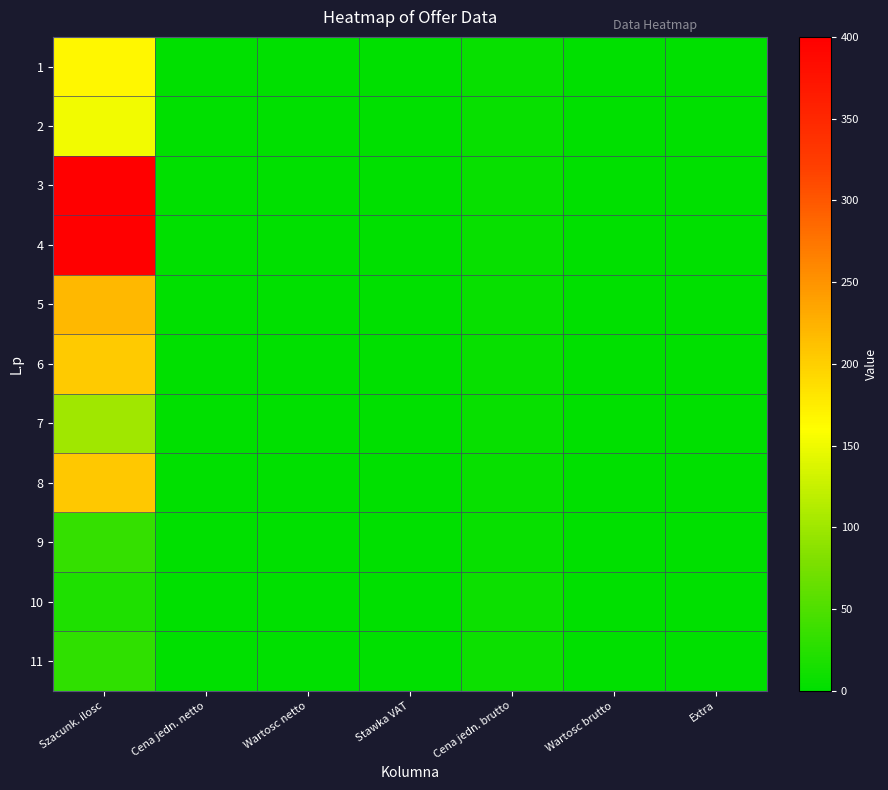

Reading left to right, what are all the values shown in this chart?

1: Szacunk. ilosc=166	Cena jedn. netto=0	Wartosc netto=0	Stawka VAT=0	Cena jedn. brutto=5	Wartosc brutto=0	Extra=0
2: Szacunk. ilosc=153	Cena jedn. netto=0	Wartosc netto=0	Stawka VAT=0	Cena jedn. brutto=5	Wartosc brutto=0	Extra=0
3: Szacunk. ilosc=400	Cena jedn. netto=0	Wartosc netto=0	Stawka VAT=0	Cena jedn. brutto=5	Wartosc brutto=0	Extra=0
4: Szacunk. ilosc=400	Cena jedn. netto=0	Wartosc netto=0	Stawka VAT=0	Cena jedn. brutto=5	Wartosc brutto=0	Extra=0
5: Szacunk. ilosc=220	Cena jedn. netto=0	Wartosc netto=0	Stawka VAT=0	Cena jedn. brutto=5	Wartosc brutto=0	Extra=0
6: Szacunk. ilosc=204	Cena jedn. netto=0	Wartosc netto=0	Stawka VAT=0	Cena jedn. brutto=5	Wartosc brutto=0	Extra=0
7: Szacunk. ilosc=100	Cena jedn. netto=0	Wartosc netto=0	Stawka VAT=0	Cena jedn. brutto=5	Wartosc brutto=0	Extra=0
8: Szacunk. ilosc=205	Cena jedn. netto=0	Wartosc netto=0	Stawka VAT=0	Cena jedn. brutto=5	Wartosc brutto=0	Extra=0
9: Szacunk. ilosc=34	Cena jedn. netto=0	Wartosc netto=0	Stawka VAT=0	Cena jedn. brutto=5	Wartosc brutto=0	Extra=0
10: Szacunk. ilosc=20	Cena jedn. netto=0	Wartosc netto=0	Stawka VAT=0	Cena jedn. brutto=8	Wartosc brutto=0	Extra=0
11: Szacunk. ilosc=30	Cena jedn. netto=0	Wartosc netto=0	Stawka VAT=0	Cena jedn. brutto=8	Wartosc brutto=0	Extra=0